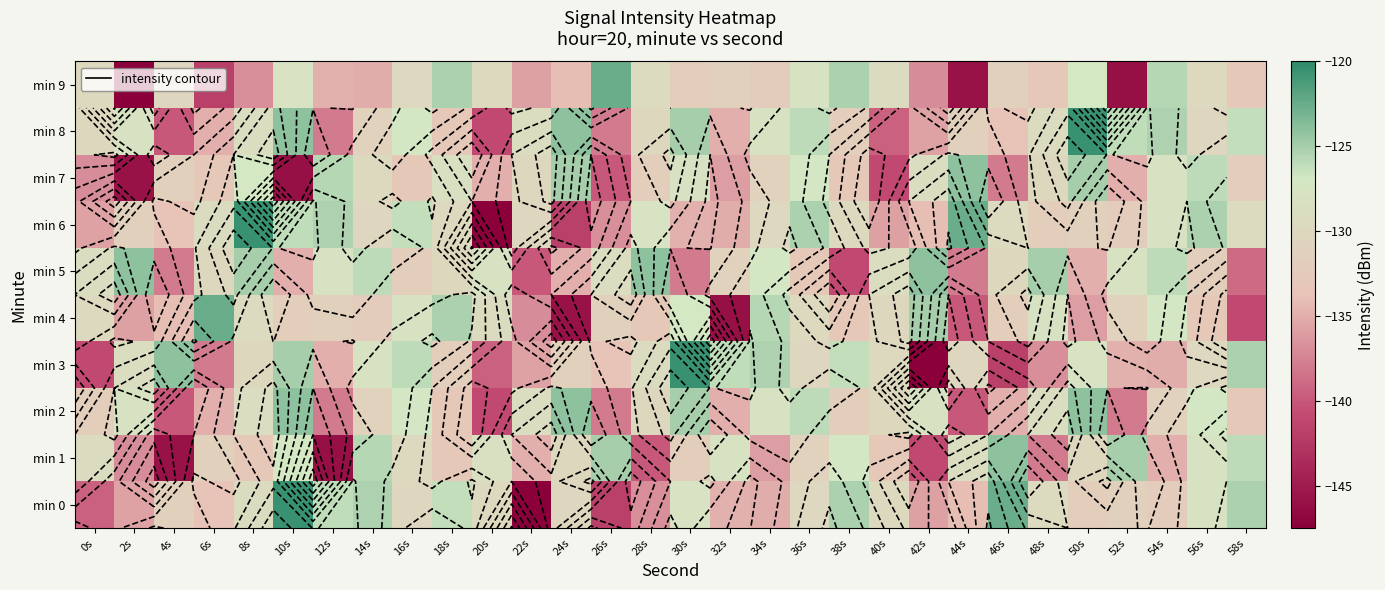

The min 5 series shows -35.6 at 18s. True or false?

False